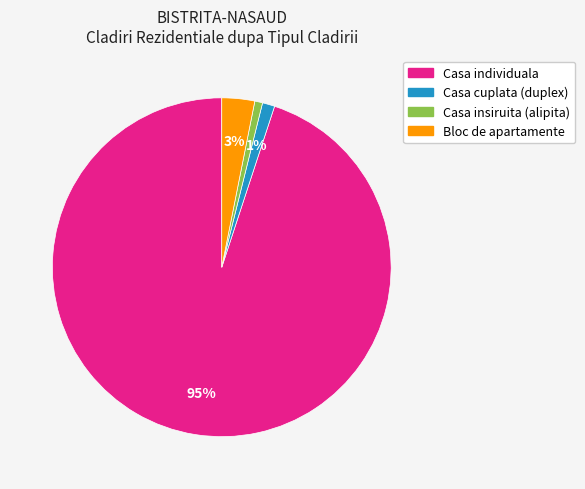

Does any single category account for the majority?

Yes